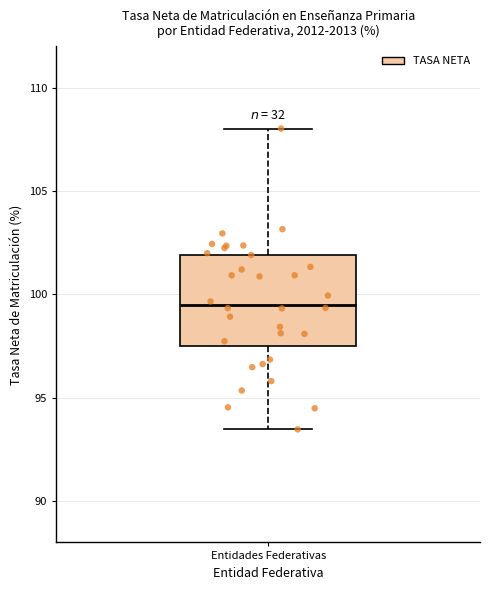

Where does the upper whisker of the box for Entidades Federativas end on the y-axis? The values are not printed on the chart, so give them approximately, as read against the axis.

108.0